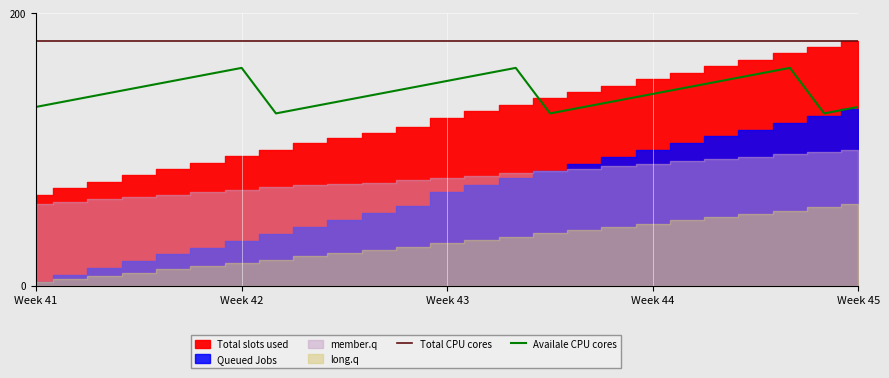

Which series has the largest total across all categories?

Total CPU cores